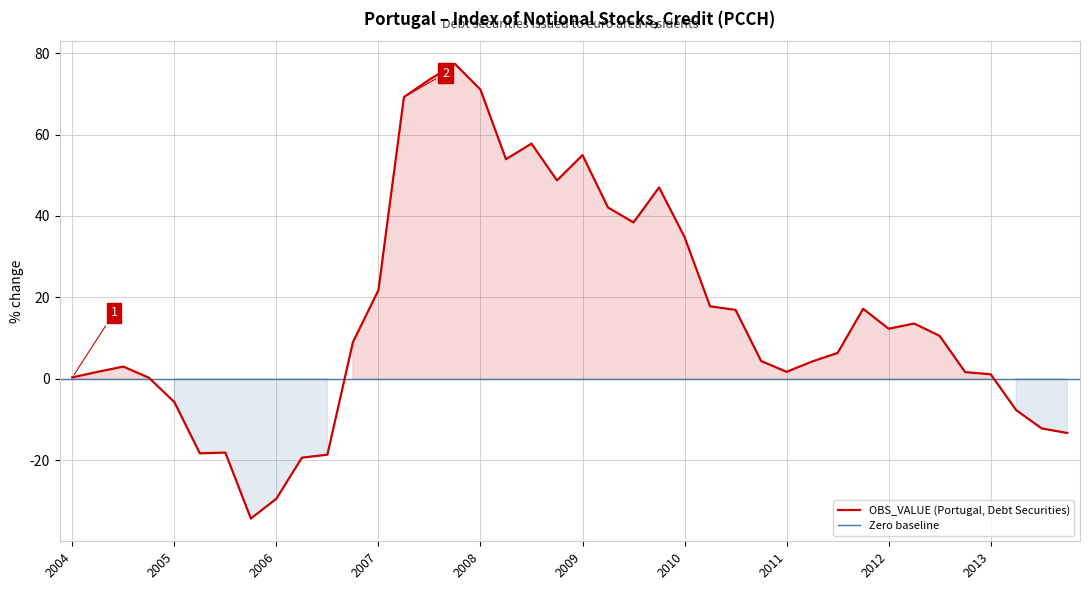

How many data points does each series have?

40